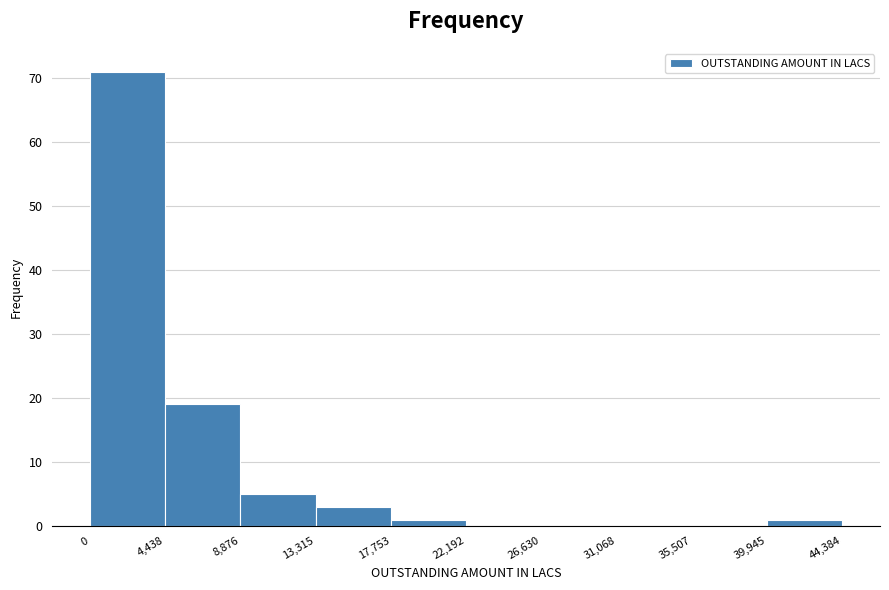

Reading left to right, list every bar in this chart as the range it spans on the x-axis followed by its height. The values are not printed on the chart, so give them approximately, as read against the axis.

0 to 4,438: 71
4,438 to 8,876: 19
8,876 to 13,315: 5
13,315 to 17,753: 3
17,753 to 22,192: 1
22,192 to 26,630: 0
26,630 to 31,068: 0
31,068 to 35,507: 0
35,507 to 39,945: 0
39,945 to 44,384: 1